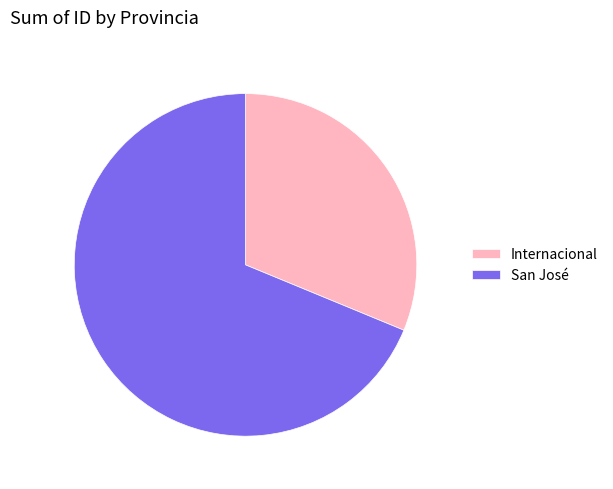

The San José slice represents 63% of the pie. True or false?

False